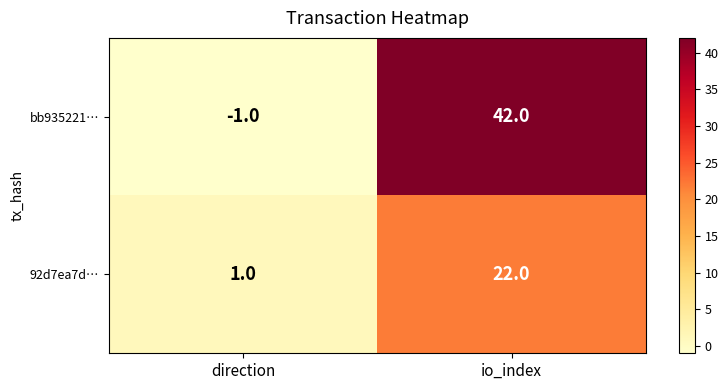

Where is bb935221… nearest to the value 20?

direction